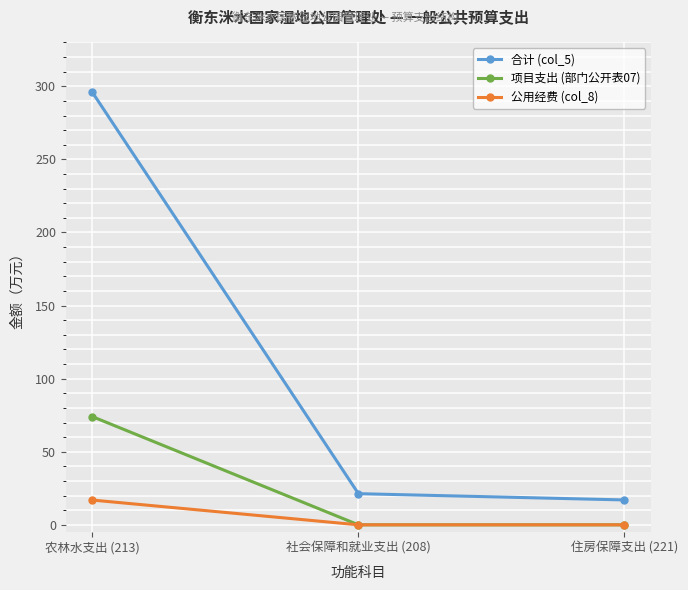

The 项目支出 (部门公开表07) series shows 0.0 at 社会保障和就业支出 (208). True or false?

True